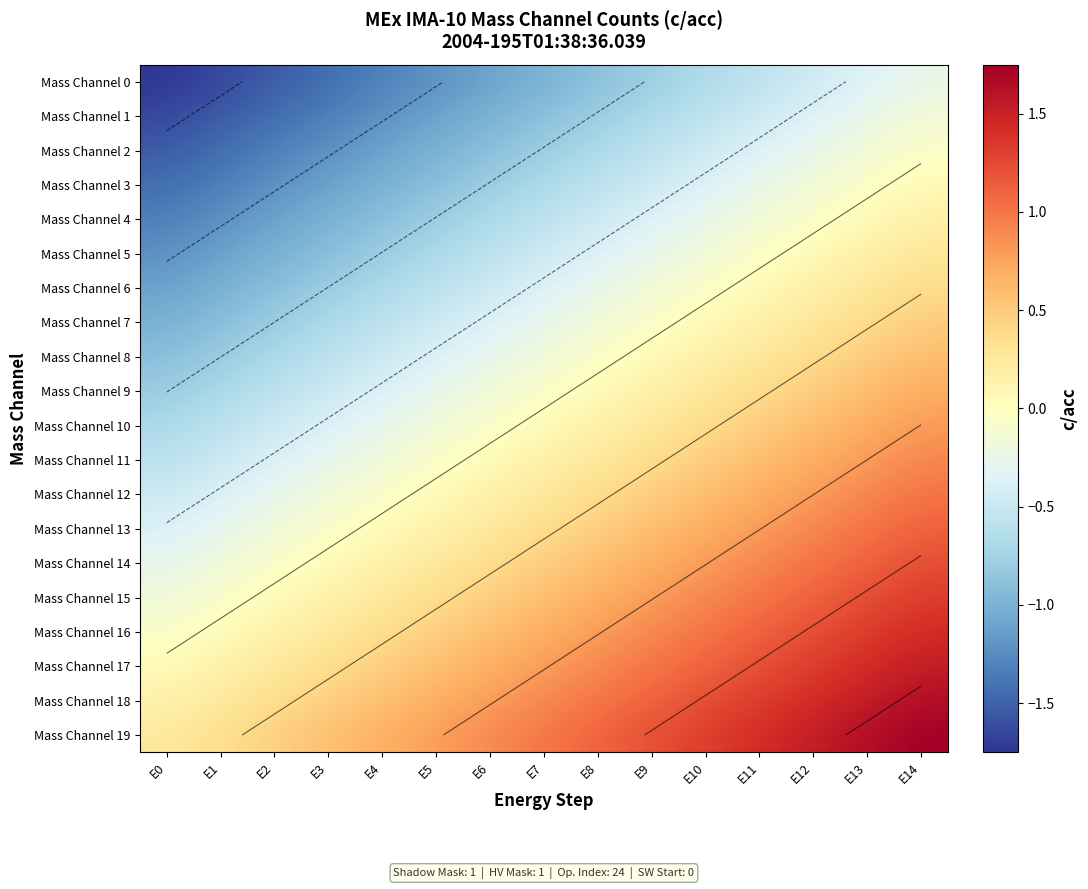

List the series in order of their peak value, lowest first.

Mass Channel 0, Mass Channel 1, Mass Channel 2, Mass Channel 3, Mass Channel 4, Mass Channel 5, Mass Channel 6, Mass Channel 7, Mass Channel 8, Mass Channel 9, Mass Channel 10, Mass Channel 11, Mass Channel 12, Mass Channel 13, Mass Channel 14, Mass Channel 15, Mass Channel 16, Mass Channel 17, Mass Channel 18, Mass Channel 19